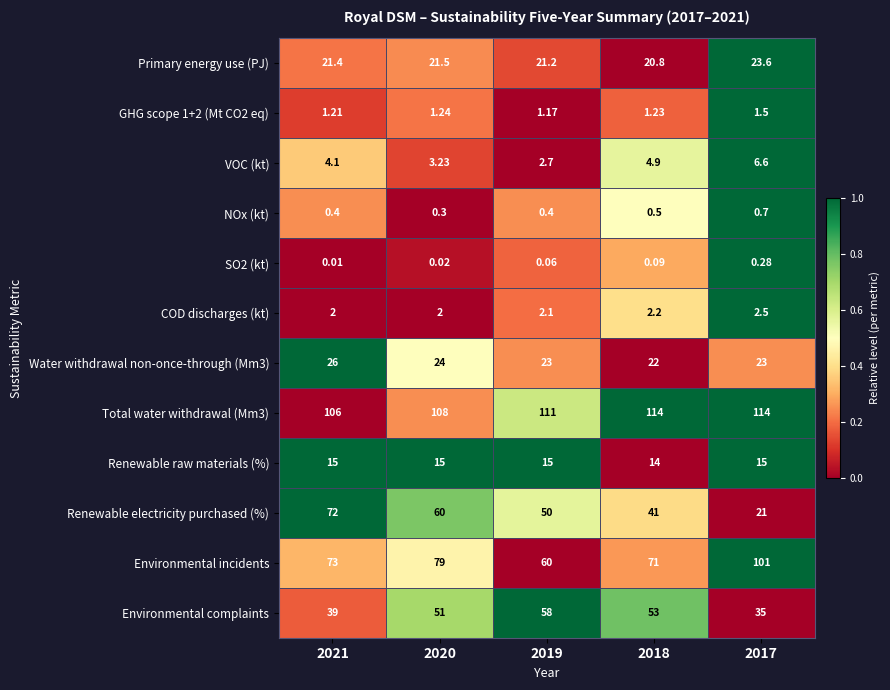

Between 2021 and 2019, which series saw the biggest shift?

Renewable electricity purchased (%)